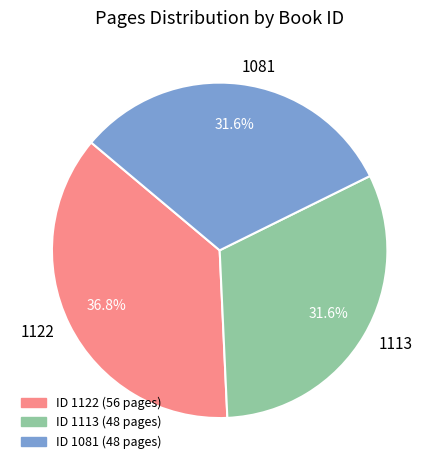

To the nearest percent, what percentage of the pie is 1122?

37%